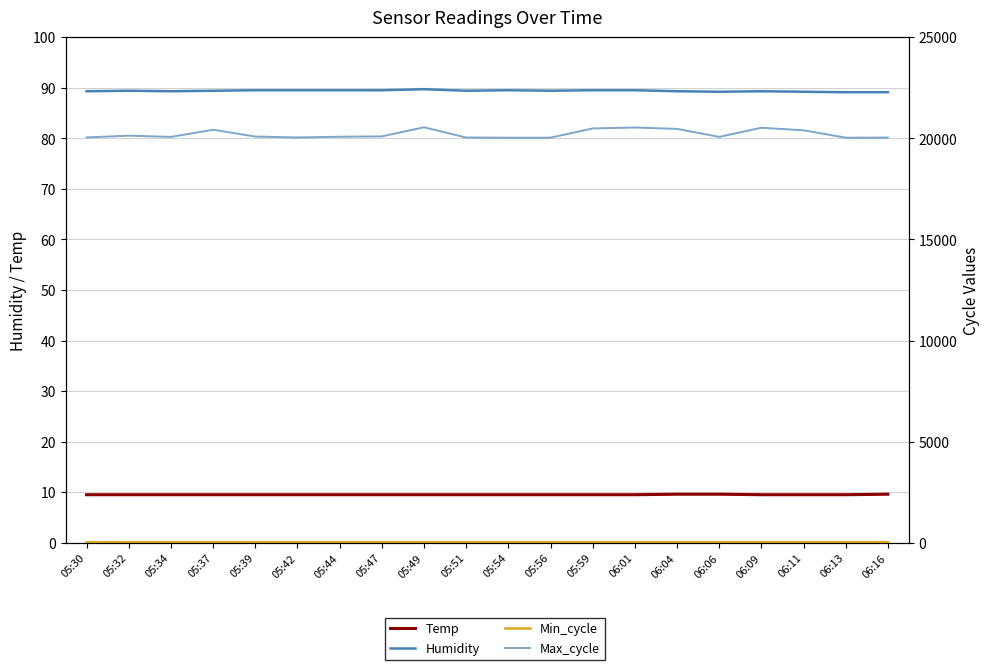

What is the label of the 2nd point from the left?

05:32